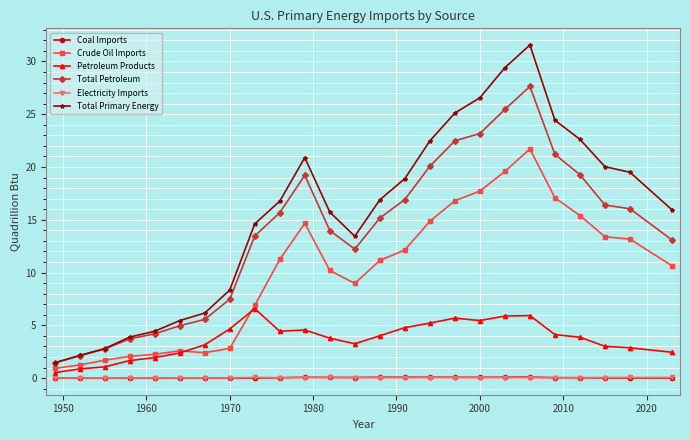

Which series has the largest total across all categories?

Total Primary Energy